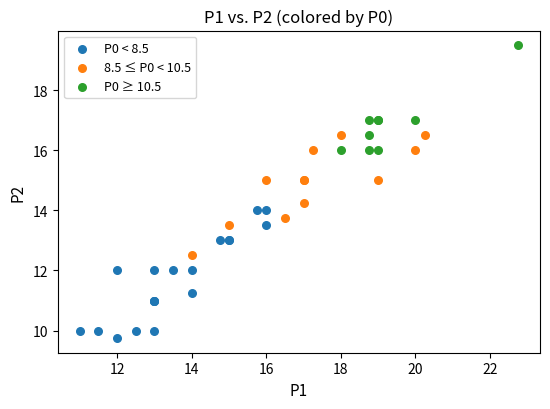

Which series reaches the minimum Y coordinate?

P0 < 8.5